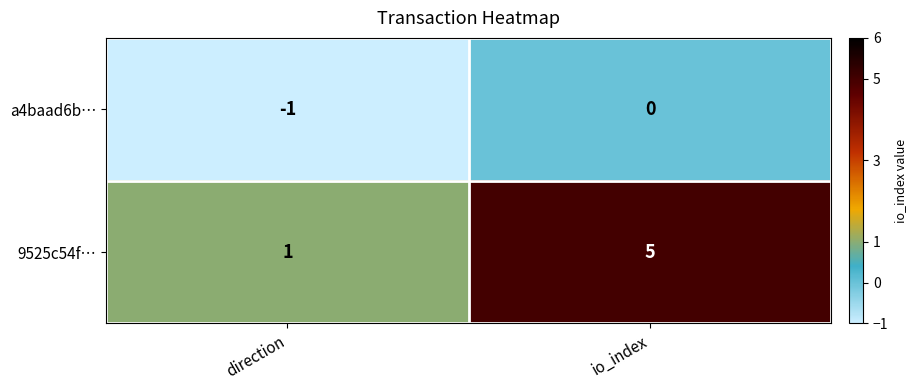

List the series in order of their overall mean, lowest first.

a4baad6b…, 9525c54f…